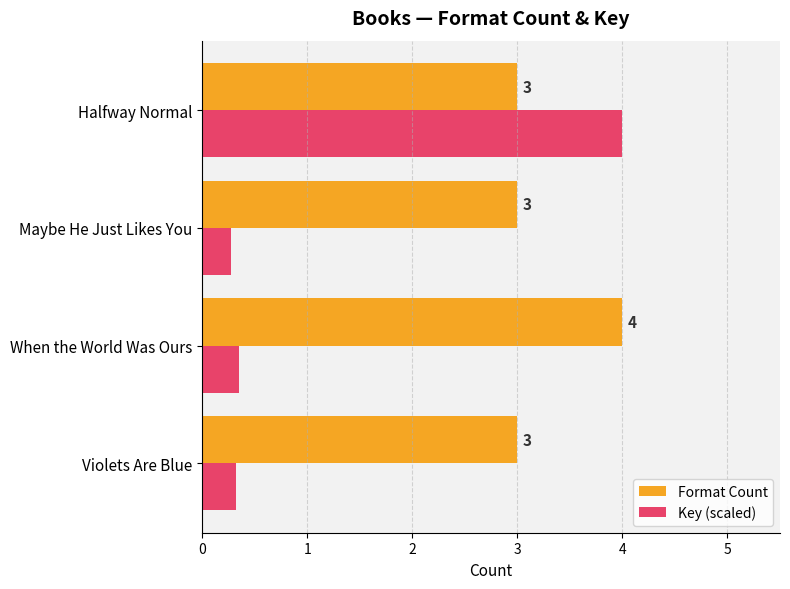

How many distinct data groups are displayed?

2